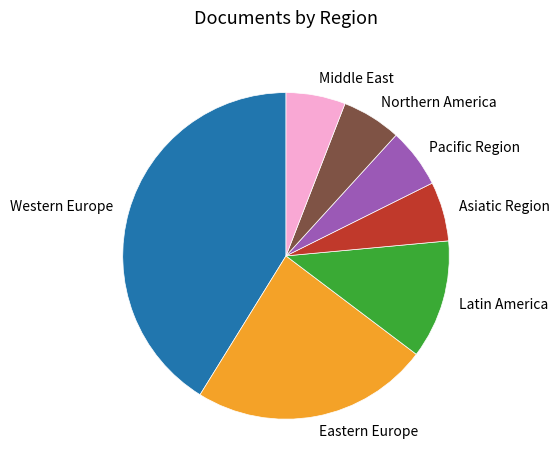

Does any single category account for the majority?

No